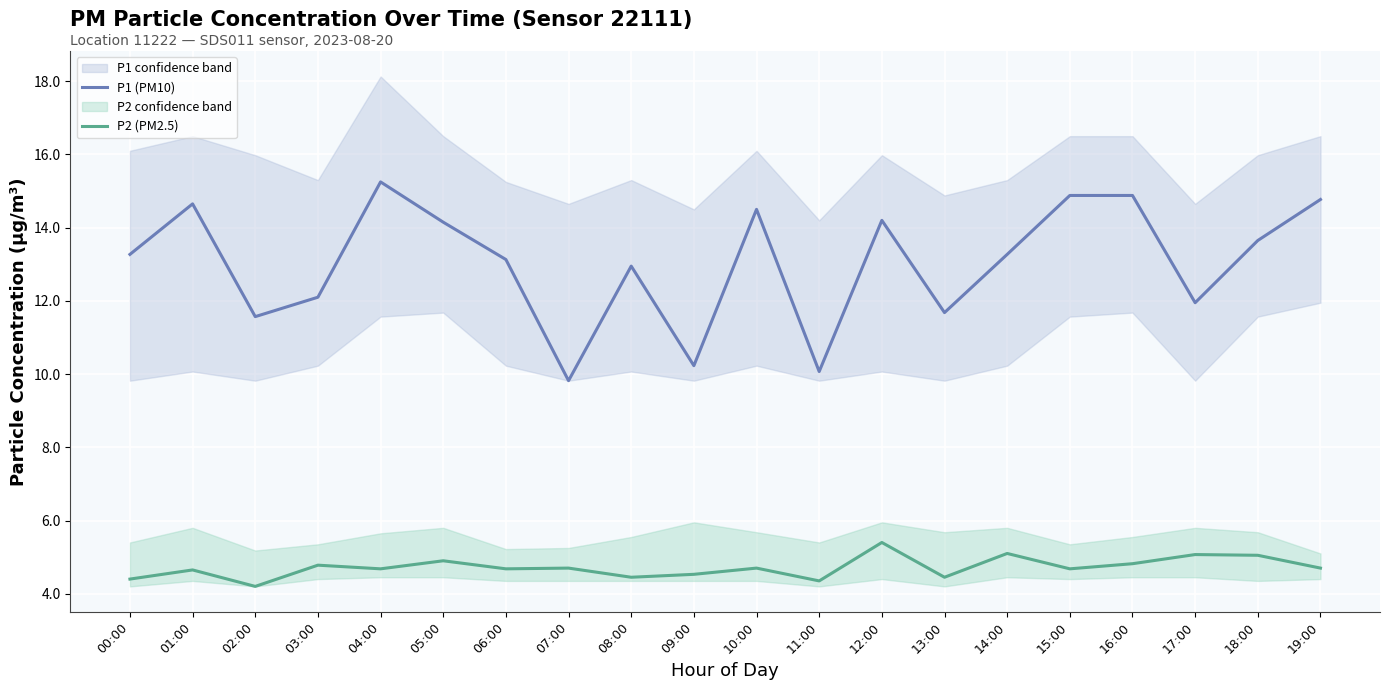

Where does the P1 (PM10) series first go above 13?

00:00